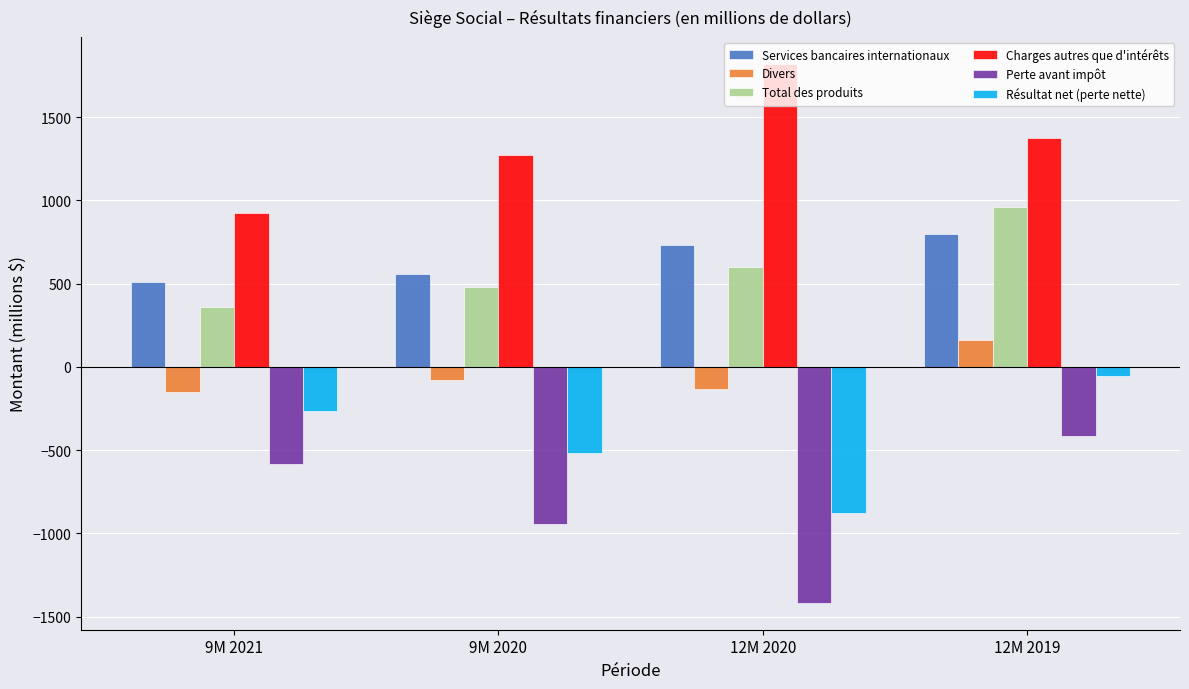

Reading right to left, extract all data points from this chart.

Services bancaires internationaux: 798	734	556	507
Divers: 160	-132	-76	-148
Total des produits: 958	602	480	359
Charges autres que d'intérêts: 1375	1820	1270	927
Perte avant impôt: -418	-1417	-943	-586
Résultat net (perte nette): -57	-878	-519	-263